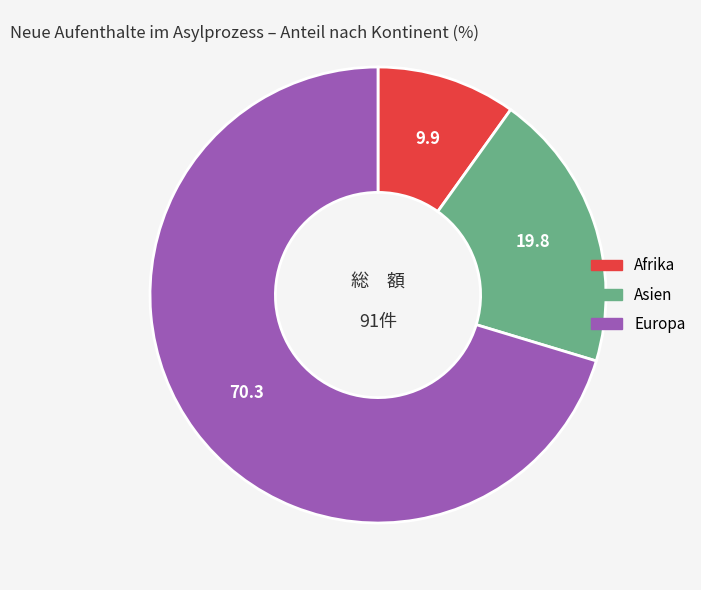

Does any single category account for the majority?

Yes